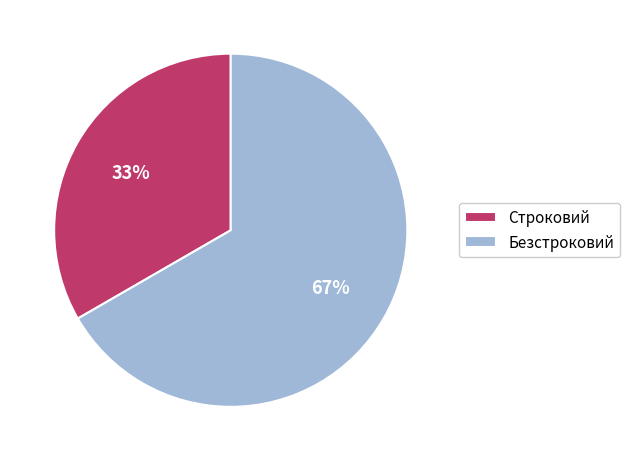

Does Безстроковий account for over 50% of the chart?

Yes